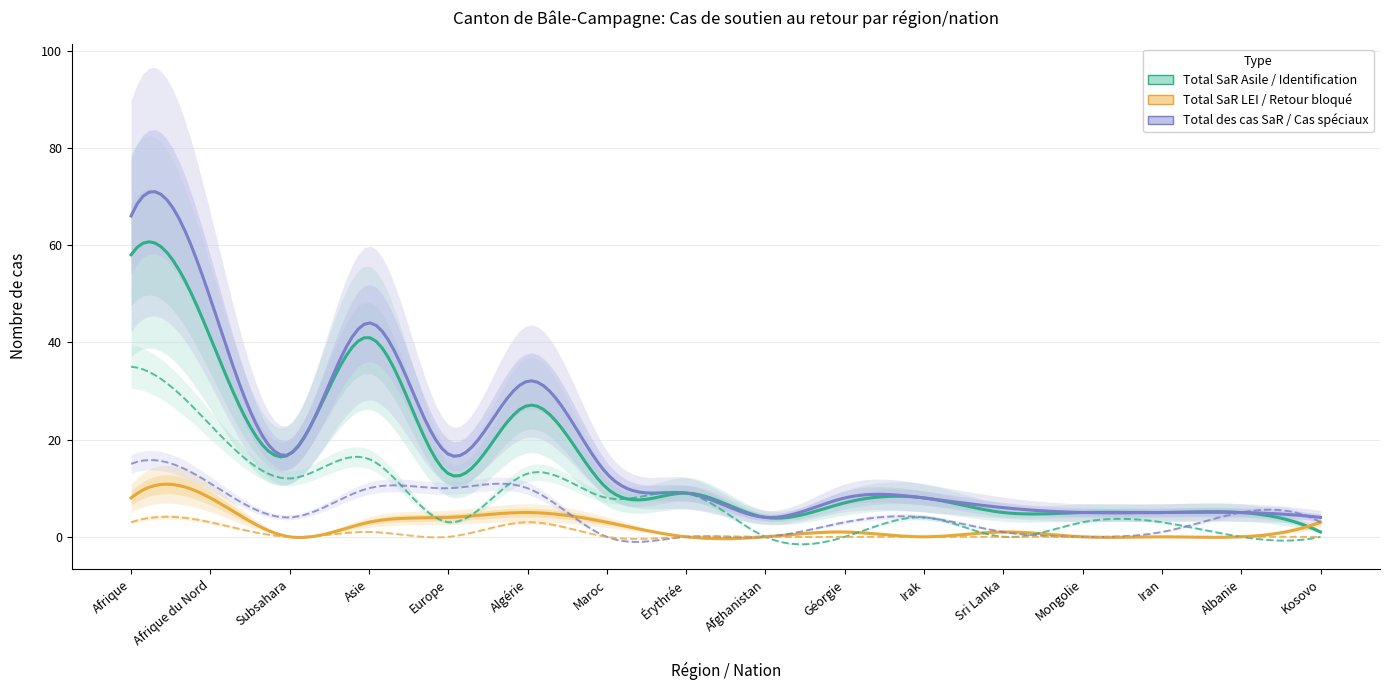

True or false: Total des cas SaR and Retour bloqué ou suspendu intersect in this chart.

False